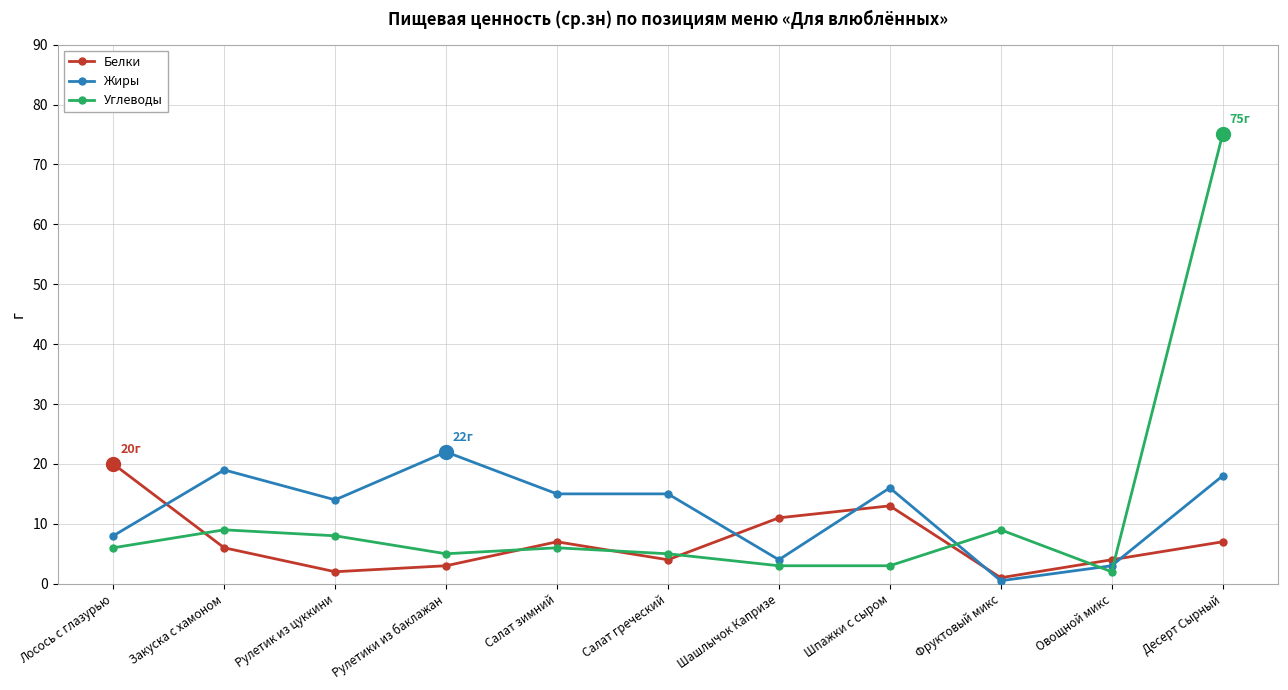

Which category has the highest value across all series?

Десерт Сырный